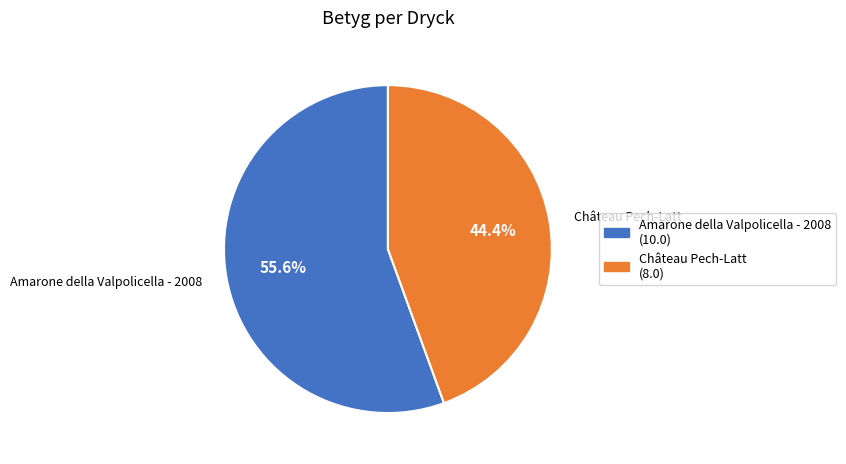

Which has a higher value, Château Pech-Latt or Amarone della Valpolicella - 2008?

Amarone della Valpolicella - 2008